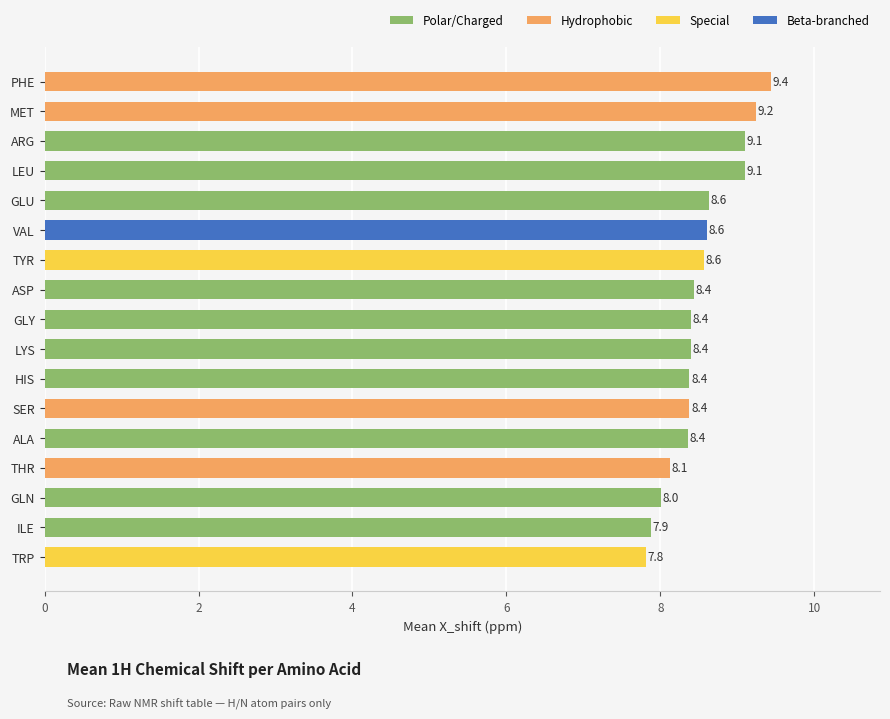

What is the difference between the maximum and minimum values?

1.6